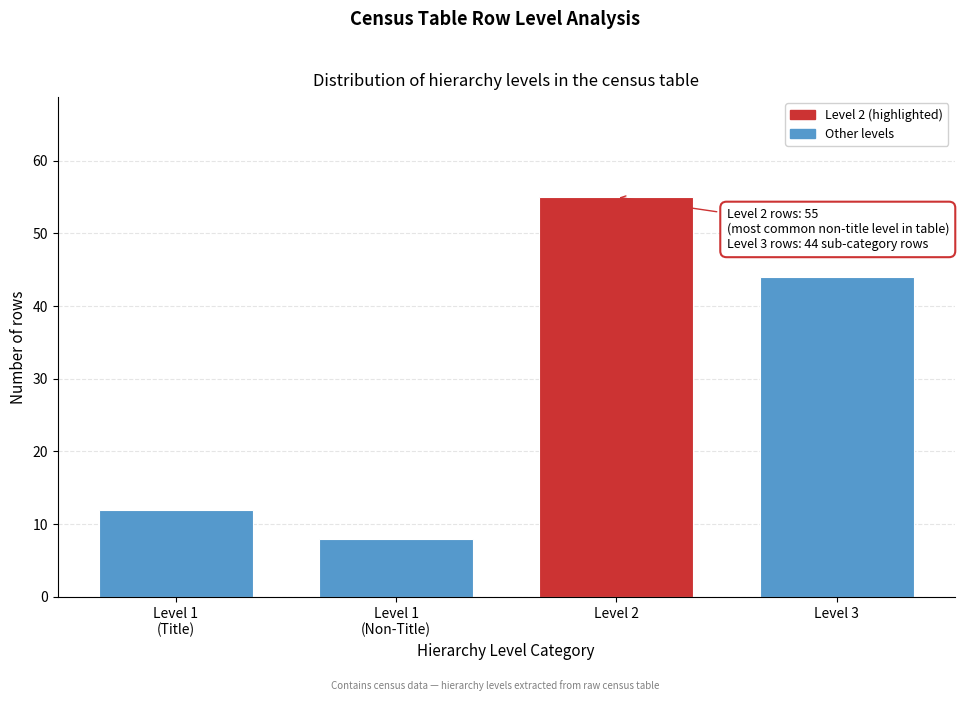

Reading left to right, transcribe all the data shown in this chart.

12	8	55	44